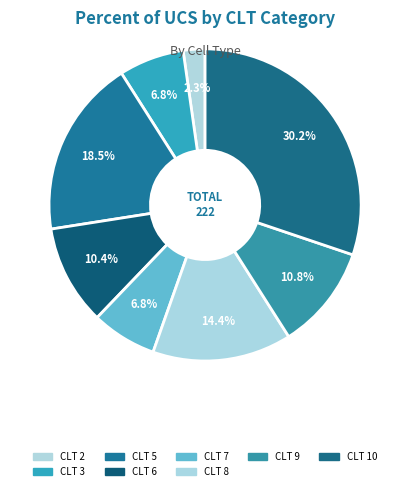

Is there a majority slice in this chart?

No